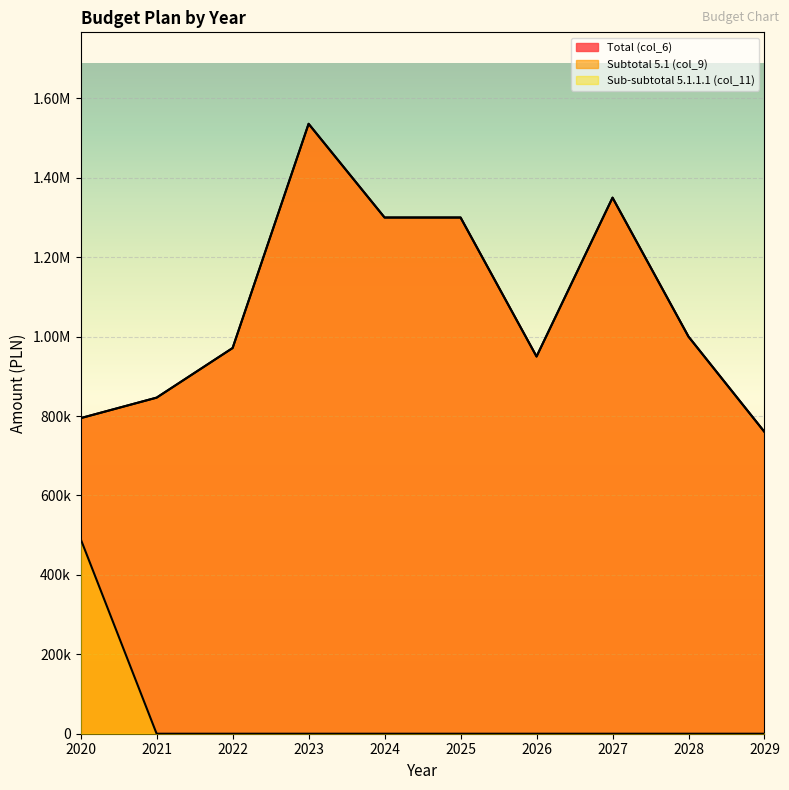

Is it true that Total (col_6) equals 1036799.7 at 2023?

False